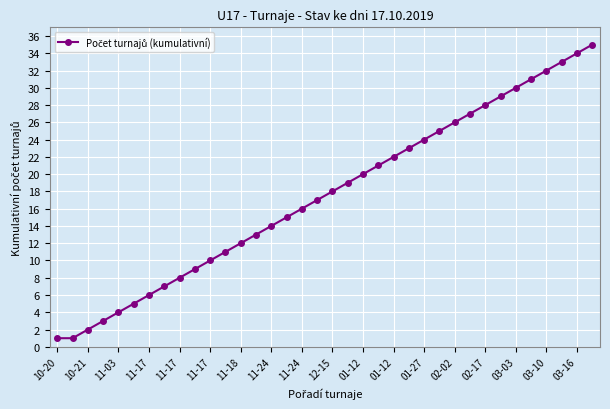

What is the sum of all values?

631